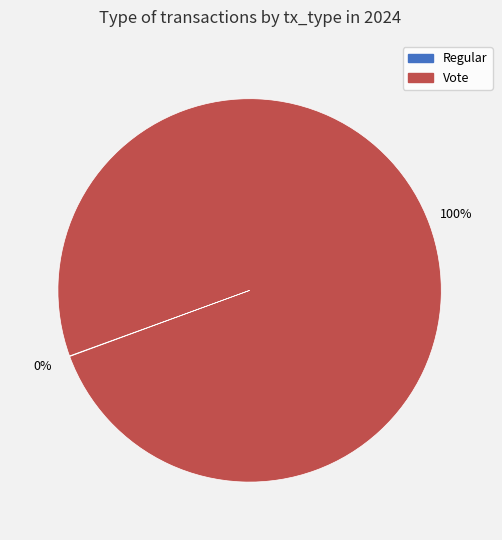

Which category accounts for the majority?

Vote